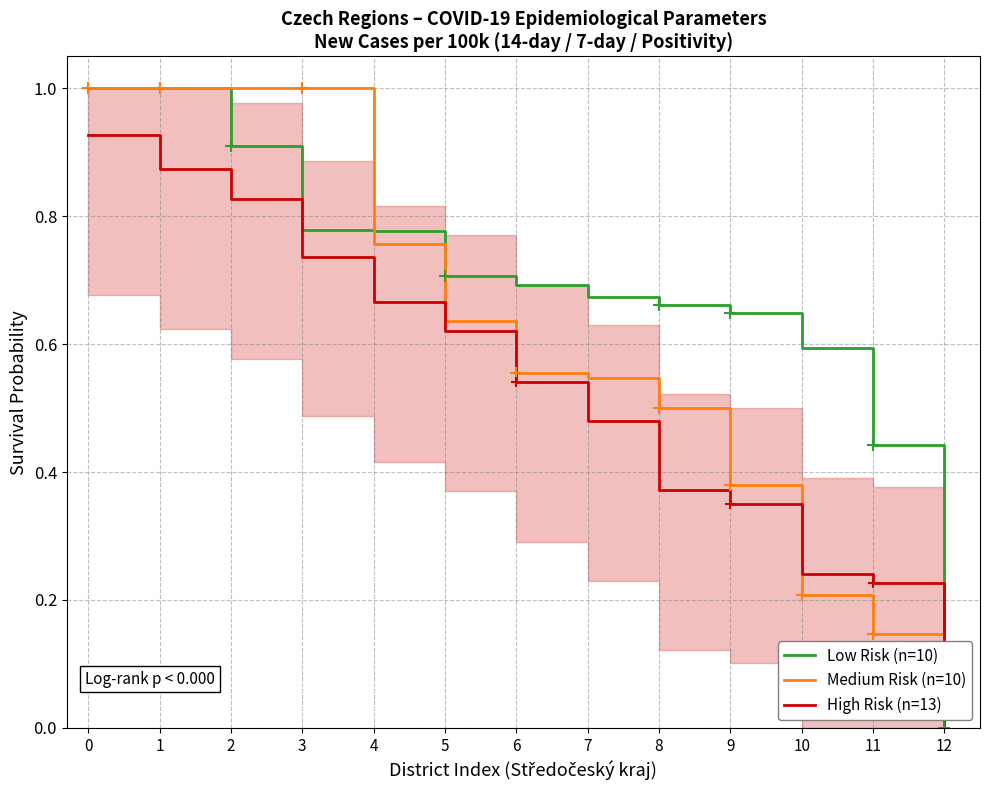

Read the Medium Risk (n=10) value at 0.

1.0